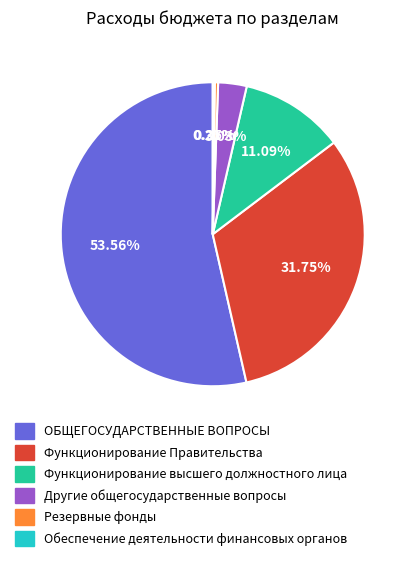

Does Другие общегосударственные вопросы account for over 50% of the chart?

No